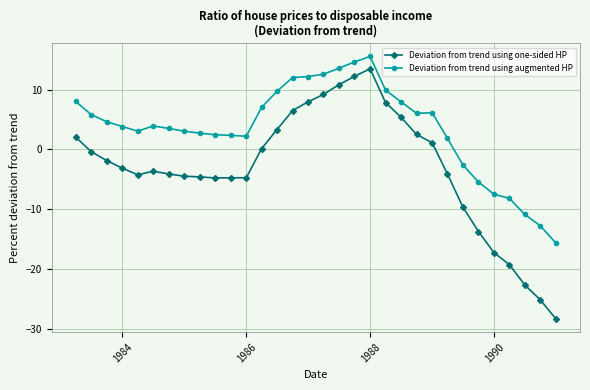

Which series has the largest range (max minus min)?

Deviation from trend using one-sided HP